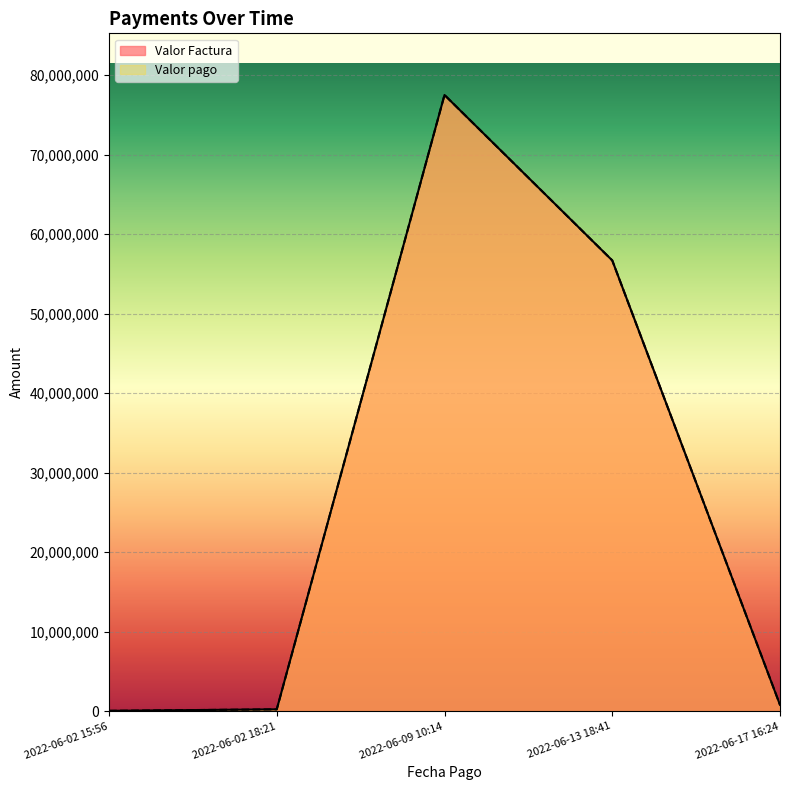

Where is the first local maximum for Valor pago?

2022-06-09 10:14